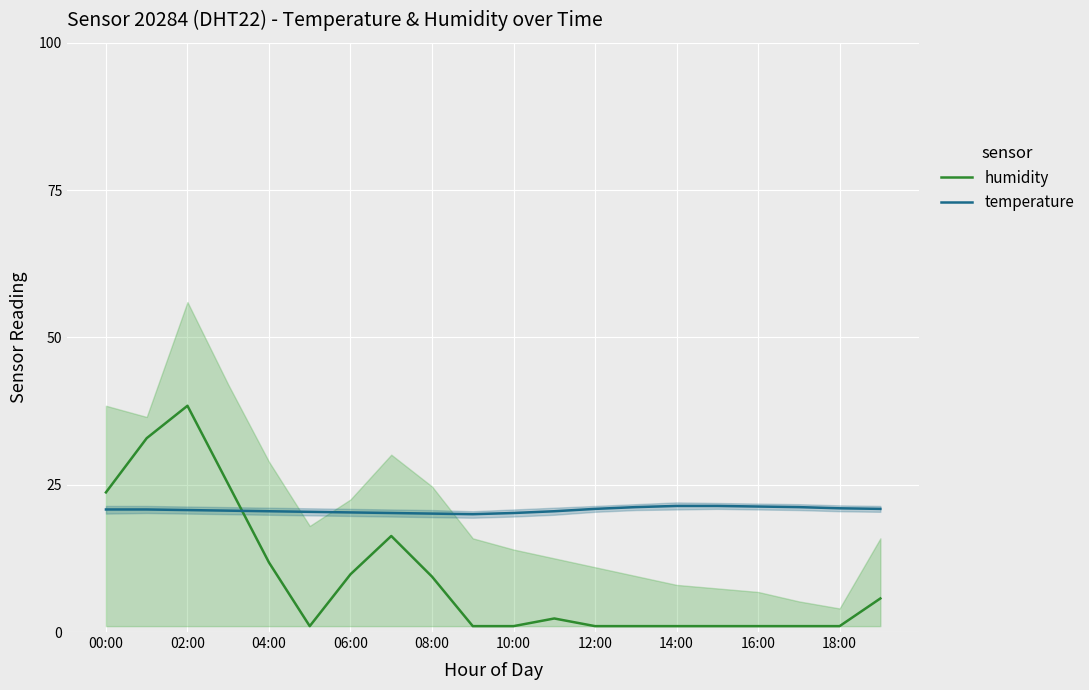

Which series ends up on top after the final intersection of temperature and humidity?

temperature